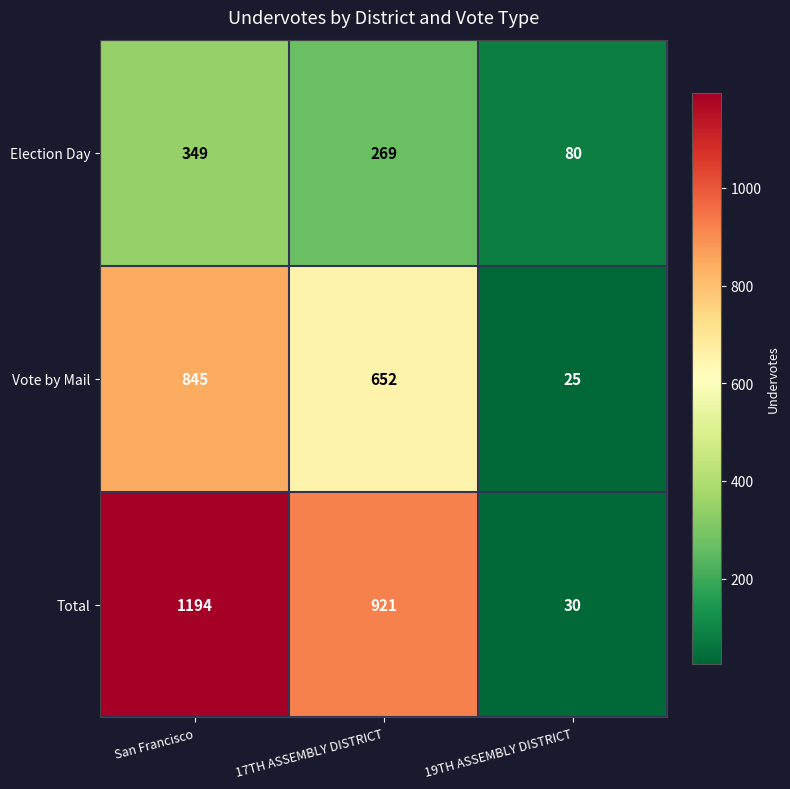

Reading left to right, transcribe all the data shown in this chart.

Election Day: San Francisco=349	17TH ASSEMBLY DISTRICT=269	19TH ASSEMBLY DISTRICT=80
Vote by Mail: San Francisco=845	17TH ASSEMBLY DISTRICT=652	19TH ASSEMBLY DISTRICT=25
Total: San Francisco=1194	17TH ASSEMBLY DISTRICT=921	19TH ASSEMBLY DISTRICT=30